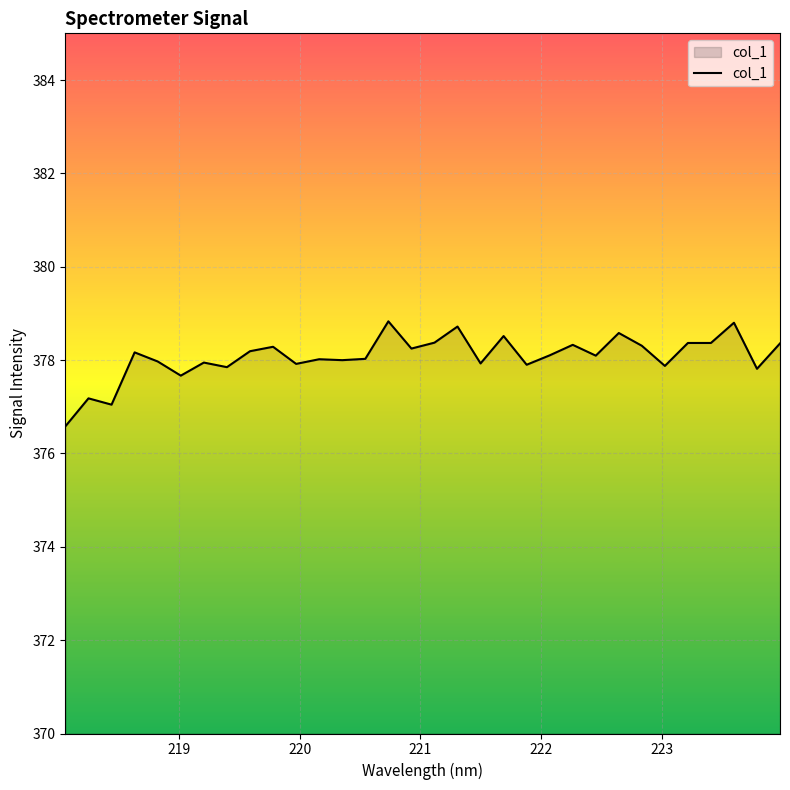

What is the smallest value displayed?

376.6